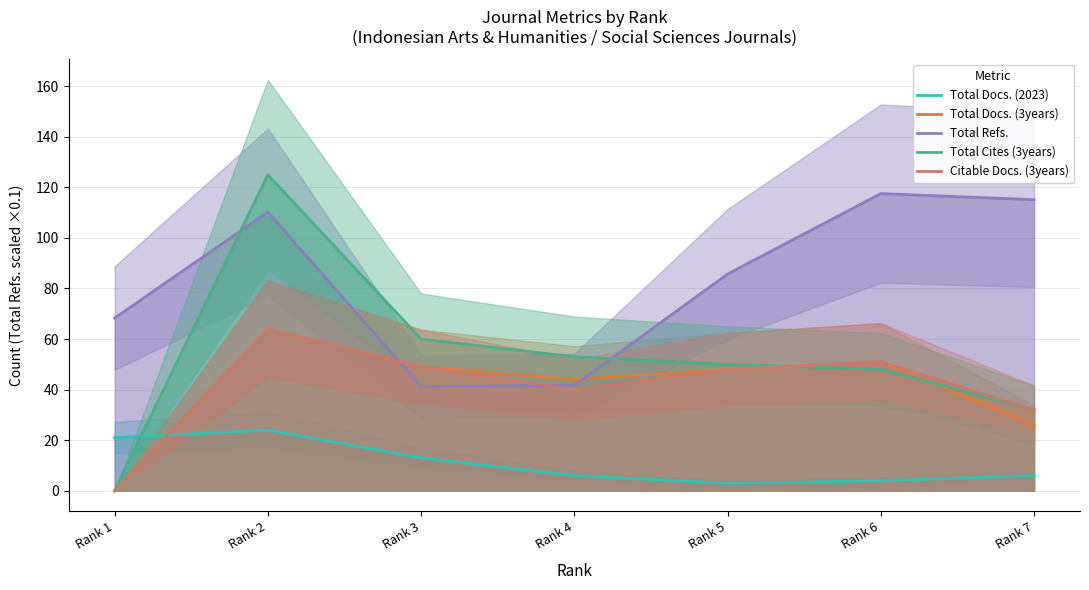

Which series changed the most between Rank 2 and Rank 6?

Total Cites (3years)